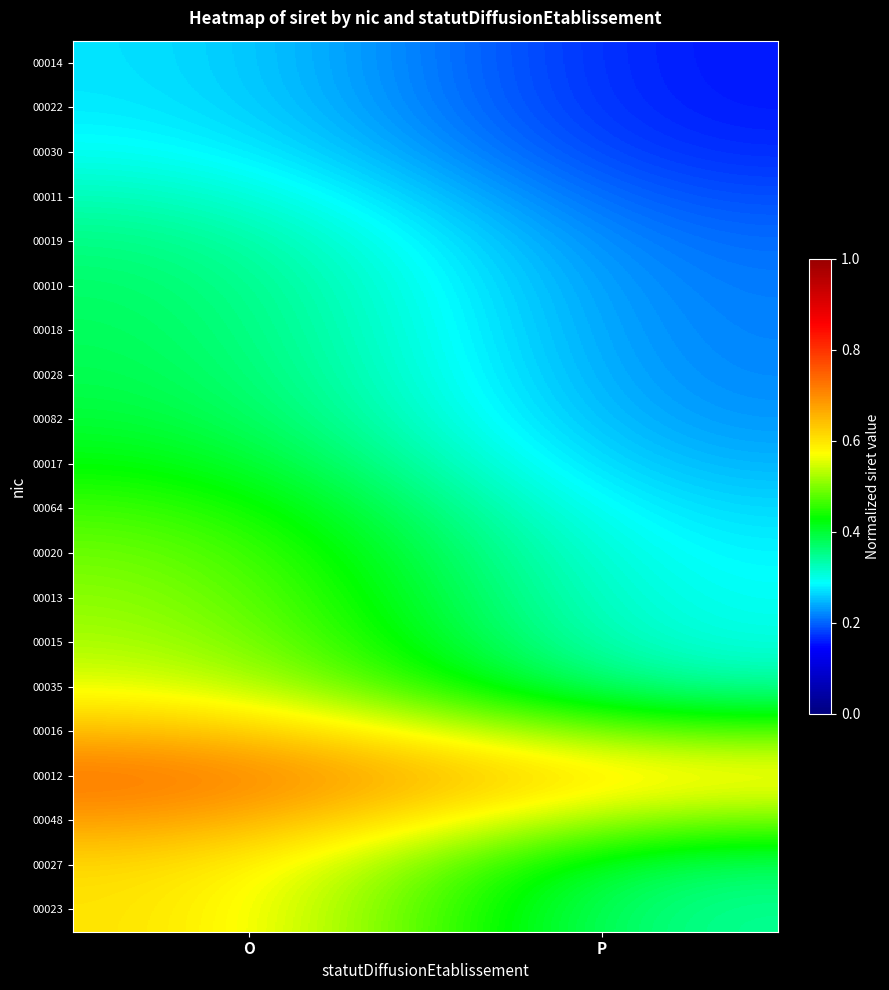

Reading left to right, extract all data points from this chart.

00014: O=0.3	P=0.2
00022: O=0.3	P=0.2
00030: O=0.3	P=0.2
00011: O=0.3	P=0.2
00019: O=0.4	P=0.2
00010: O=0.4	P=0.2
00018: O=0.4	P=0.2
00028: O=0.4	P=0.2
00082: O=0.4	P=0.2
00017: O=0.4	P=0.2
00064: O=0.5	P=0.3
00020: O=0.5	P=0.3
00013: O=0.5	P=0.3
00015: O=0.5	P=0.3
00035: O=0.6	P=0.3
00016: O=0.7	P=0.5
00012: O=0.7	P=0.6
00048: O=0.7	P=0.5
00027: O=0.6	P=0.4
00023: O=0.6	P=0.3